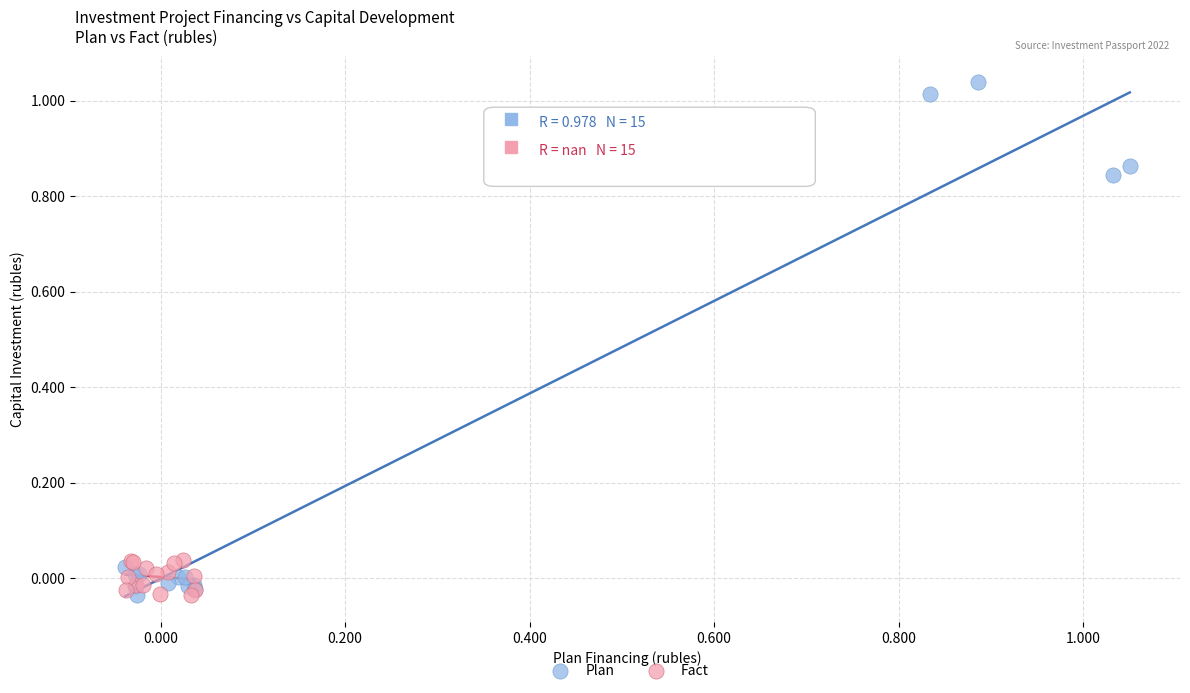

Which series has the widest spread of Y values?

Plan